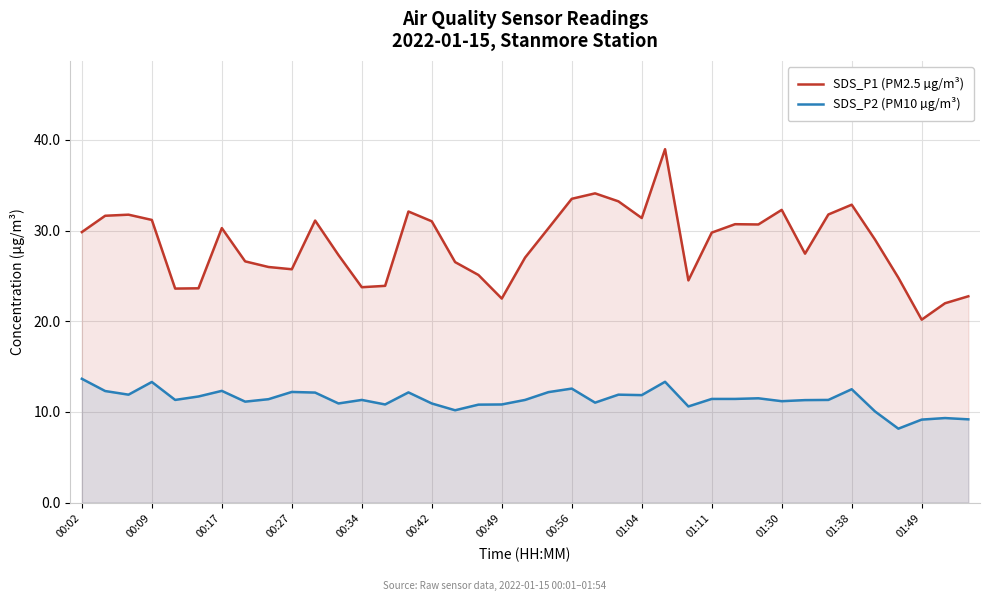

Does the chart display data point markers on the line(s)?

No